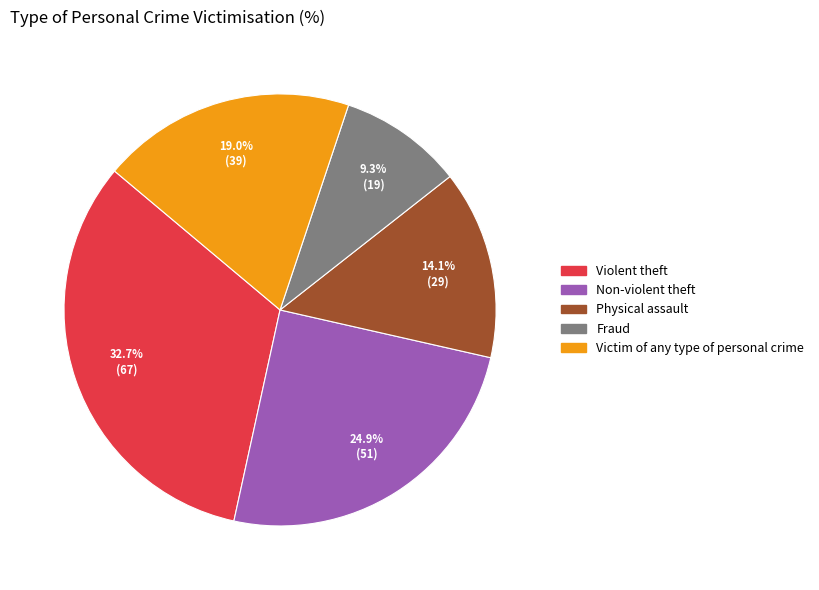

Which category has the smallest portion of the pie?

Fraud